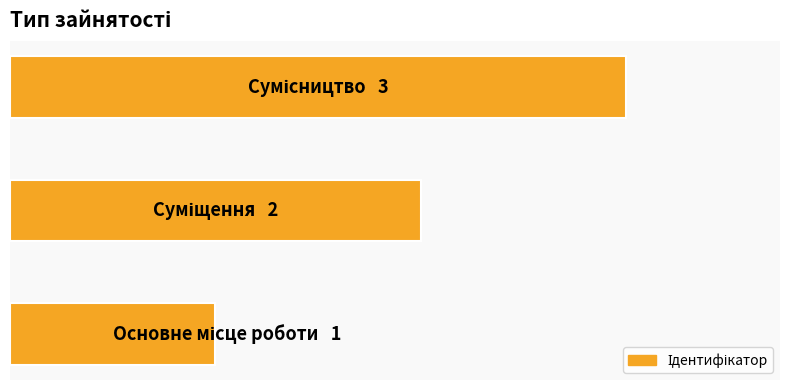

Are the bars horizontal?

Yes